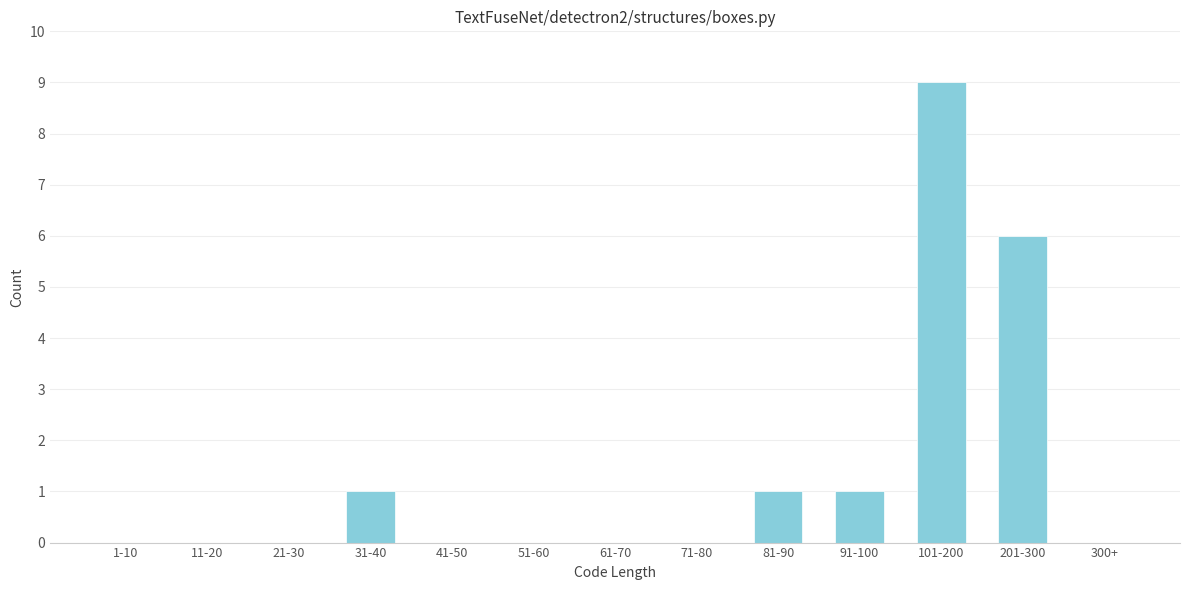

Reading right to left, list all the values displayed in this chart.

300+=0	201-300=6	101-200=9	91-100=1	81-90=1	71-80=0	61-70=0	51-60=0	41-50=0	31-40=1	21-30=0	11-20=0	1-10=0